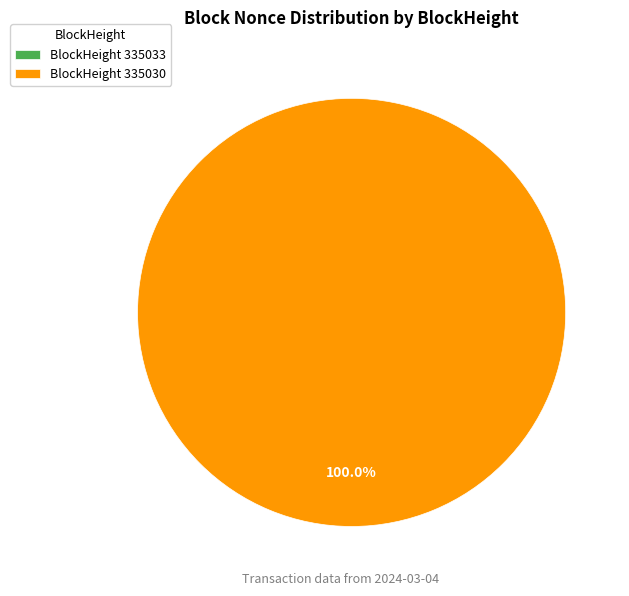

Do 335030 and 335033 together represent more than half of the pie?

Yes